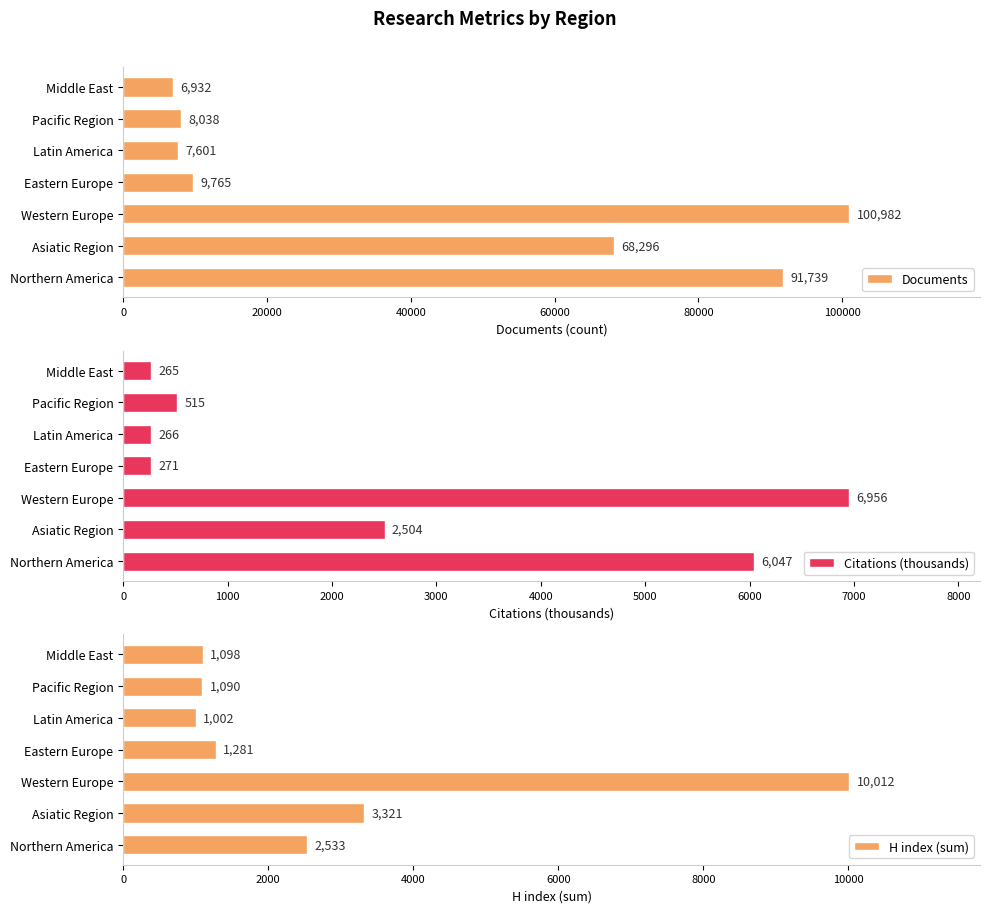

What is the value of the Documents bar at the 1st from the left?

91739.0